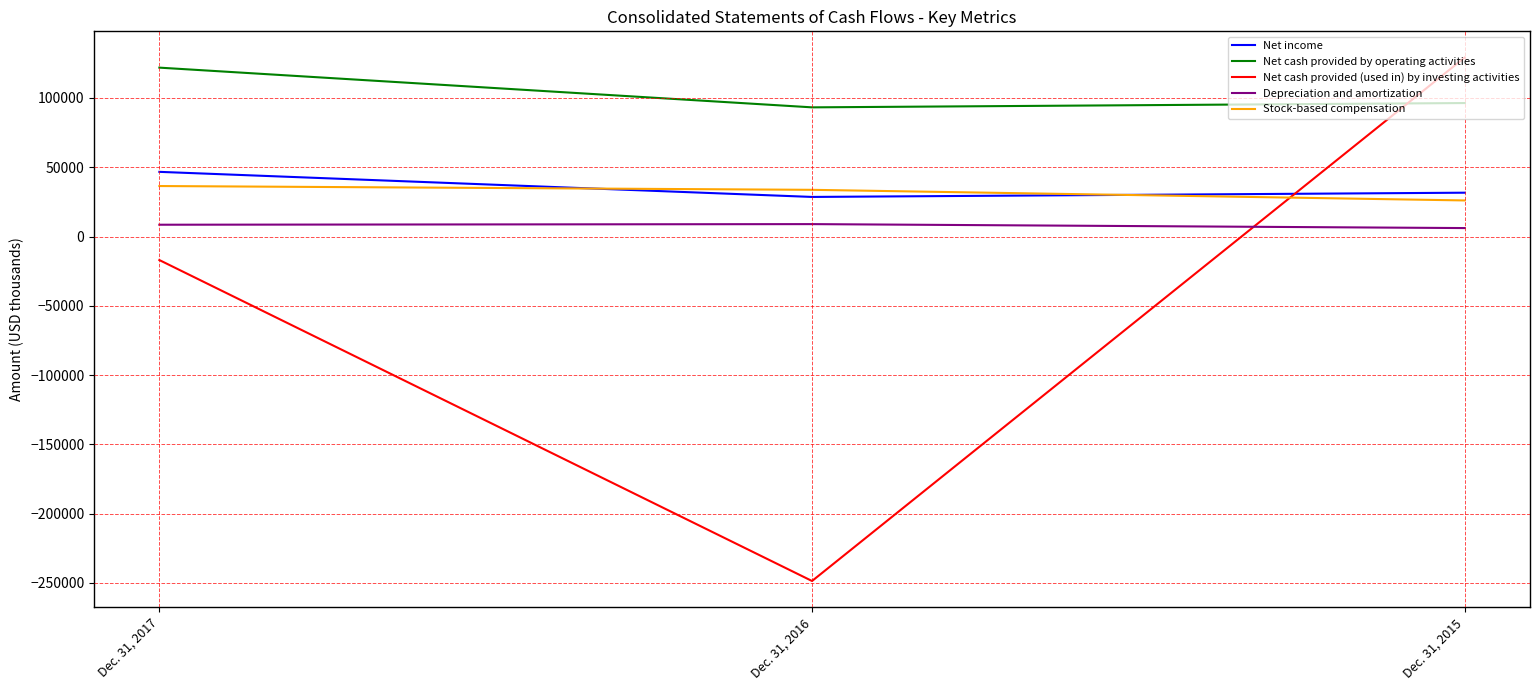

List the labels in order of Net cash provided by operating activities value, smallest first.

Dec. 31, 2016, Dec. 31, 2015, Dec. 31, 2017